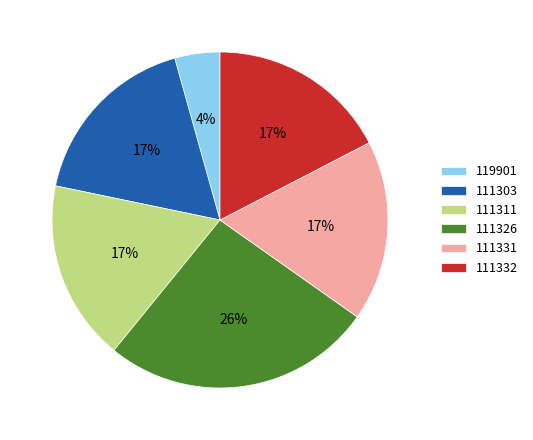

To the nearest percent, what is the average slice percentage?

17%